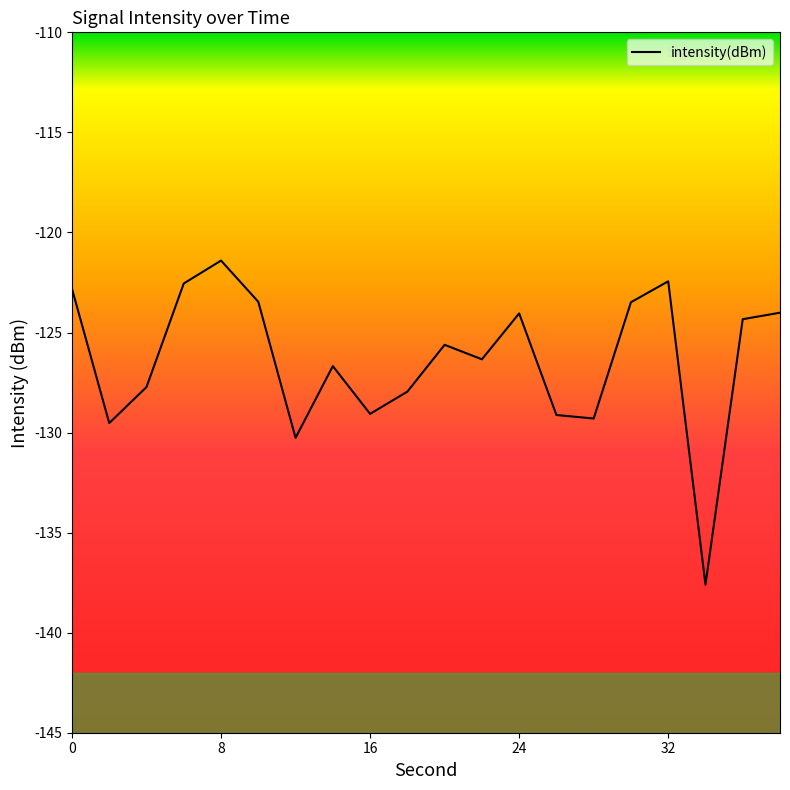

What is the smallest value displayed?

-137.6